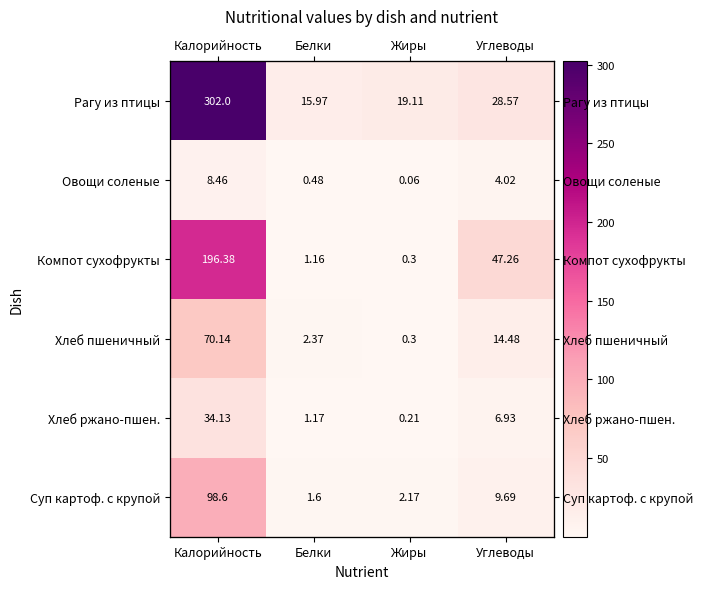

What is the difference between the Овощи соленые values at Калорийность and Белки?

8.0